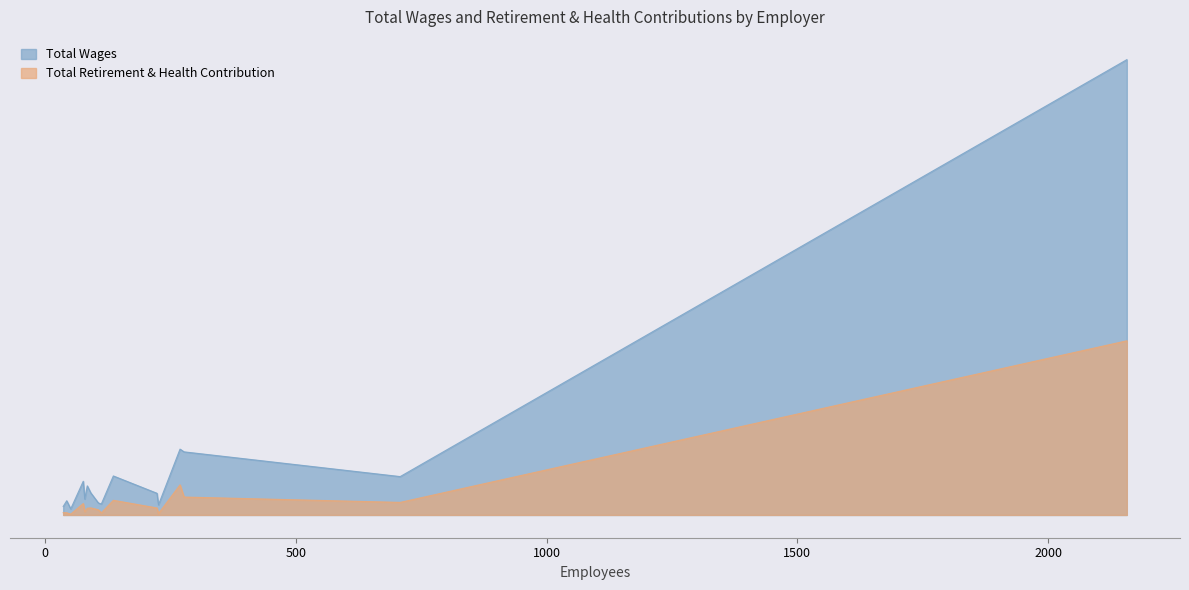

Which series has the widest spread of values?

Total Wages